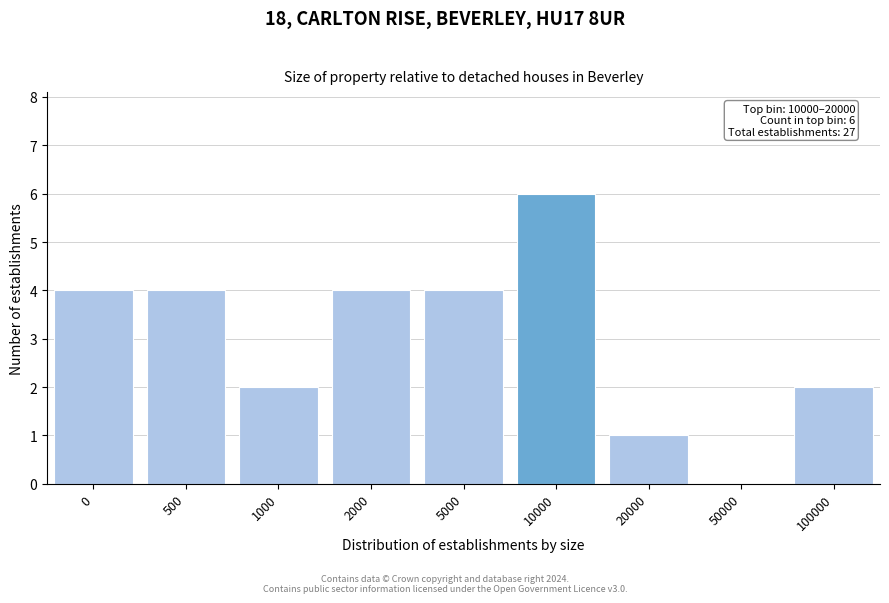

Reading right to left, transcribe all the data shown in this chart.

100000=2	50000=0	20000=1	10000=6	5000=4	2000=4	1000=2	500=4	0=4